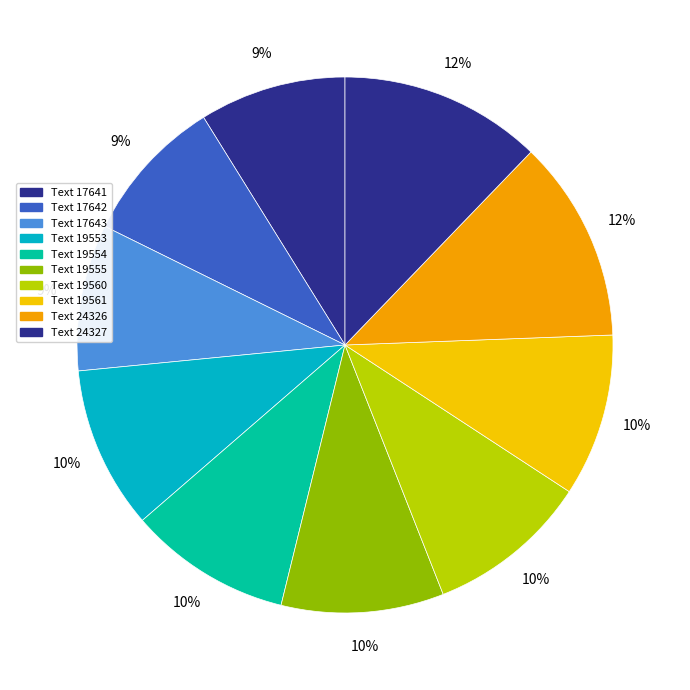

To the nearest percent, what is the difference between the Text 19554 and Text 24327 slice percentages?

2%